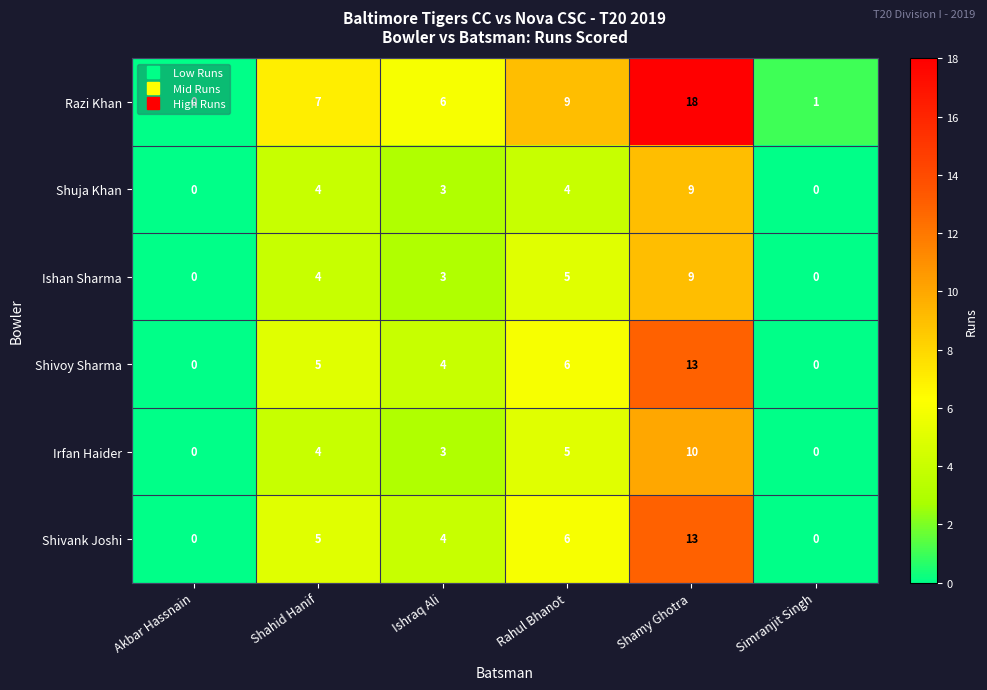

How many Irfan Haider values are between 0 and 5?

5